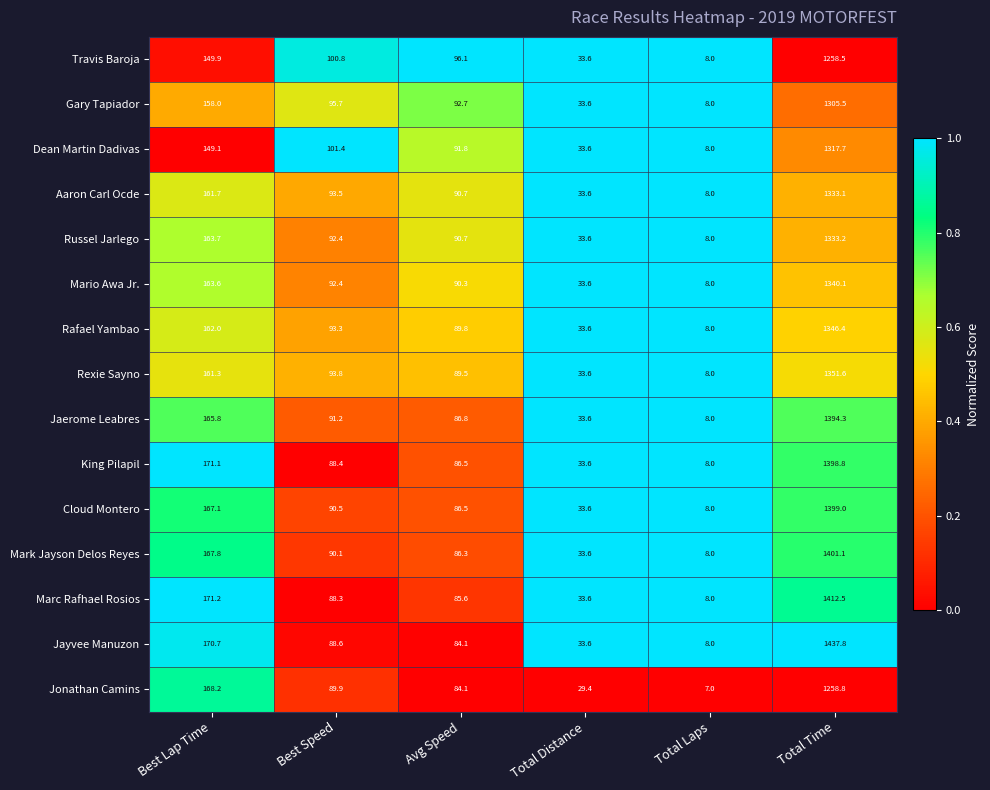

Is it true that Travis Baroja equals 149.9 at Best Lap Time?

True